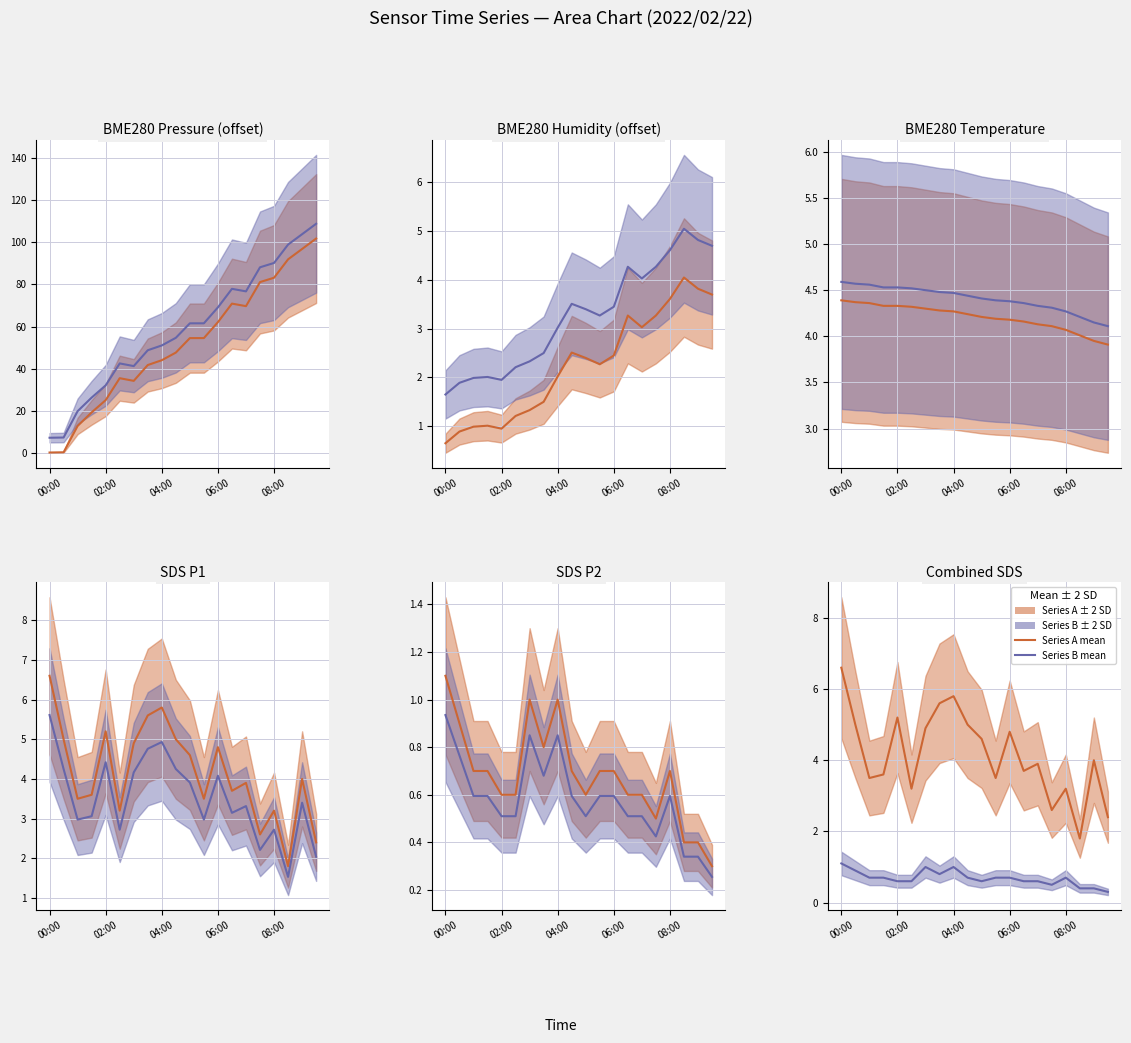

How many series are shown in this chart?

4